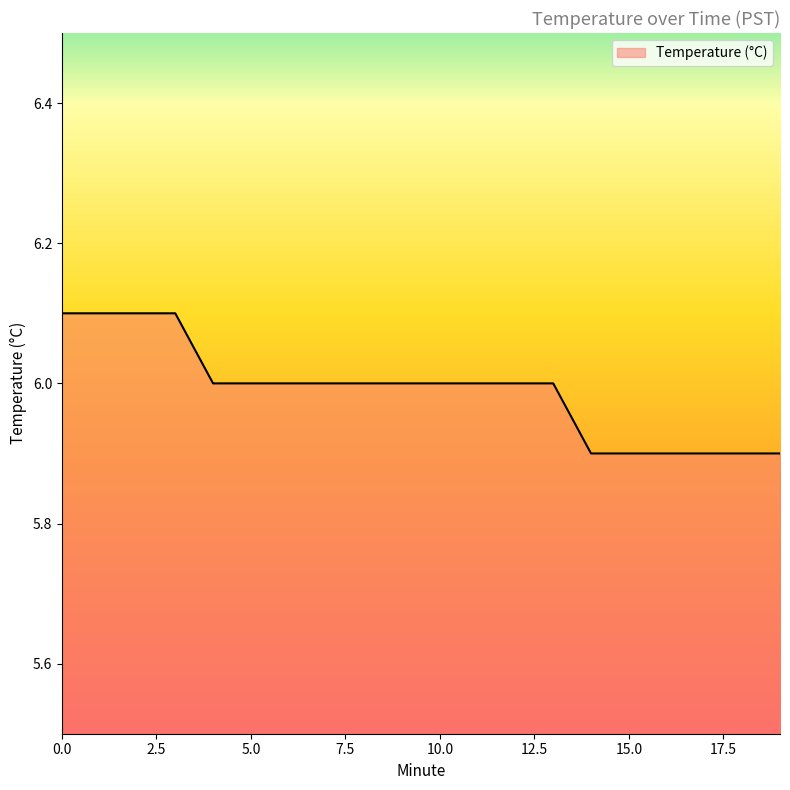

What is the maximum value shown in the chart?

6.1